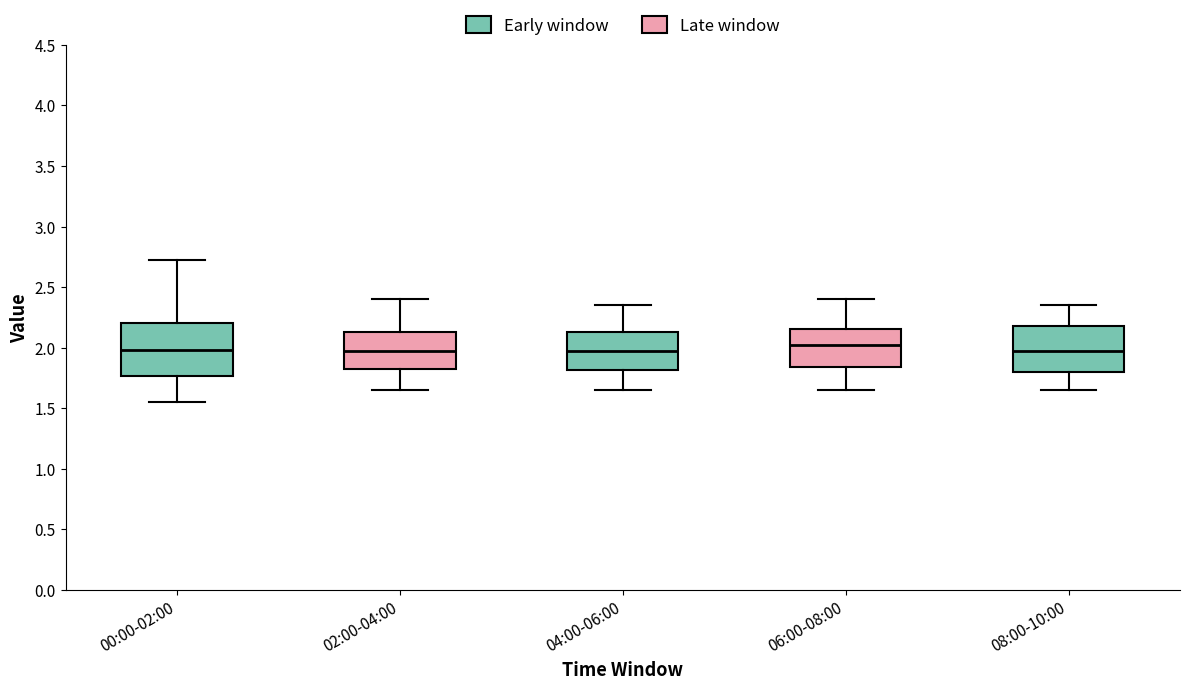

Where does the lower whisker of the box for 00:00-02:00 end on the y-axis? The values are not printed on the chart, so give them approximately, as read against the axis.

1.55